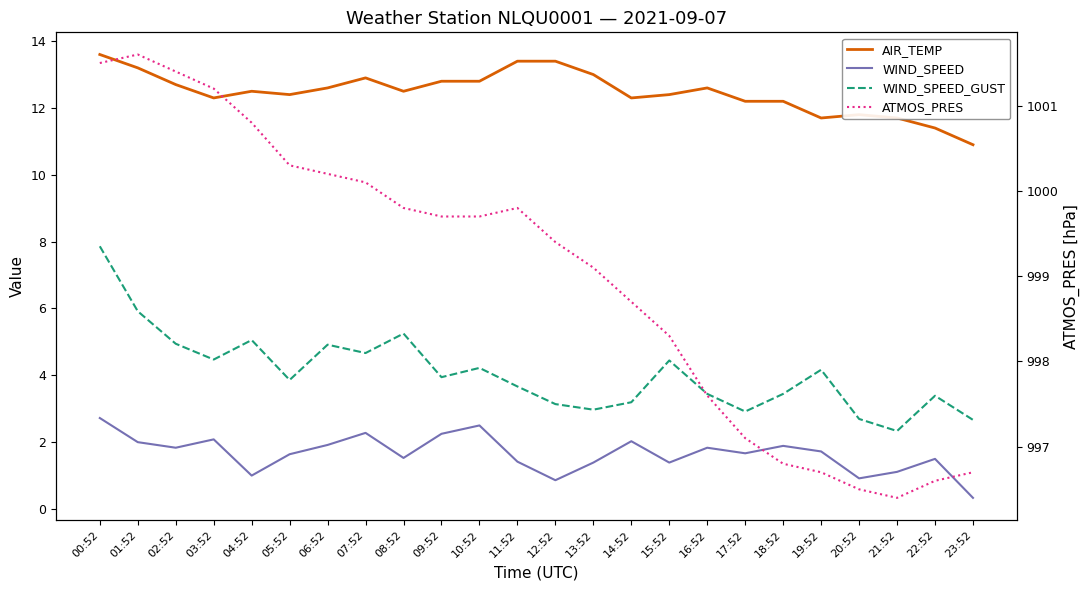

Which series has the largest range (max minus min)?

WIND_SPEED_GUST